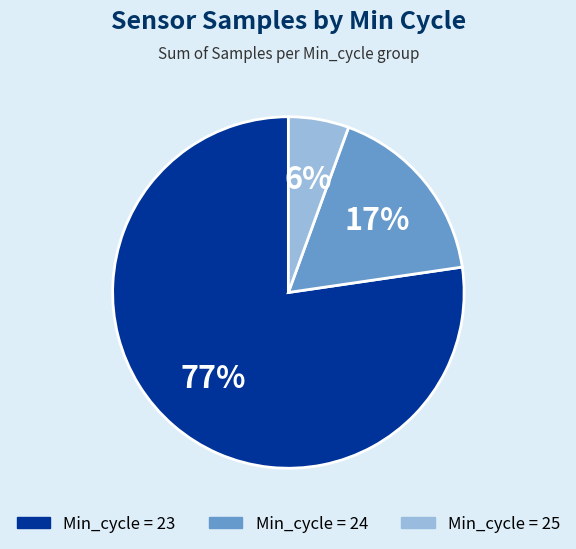

Is there any slice that represents more than half of the pie?

Yes